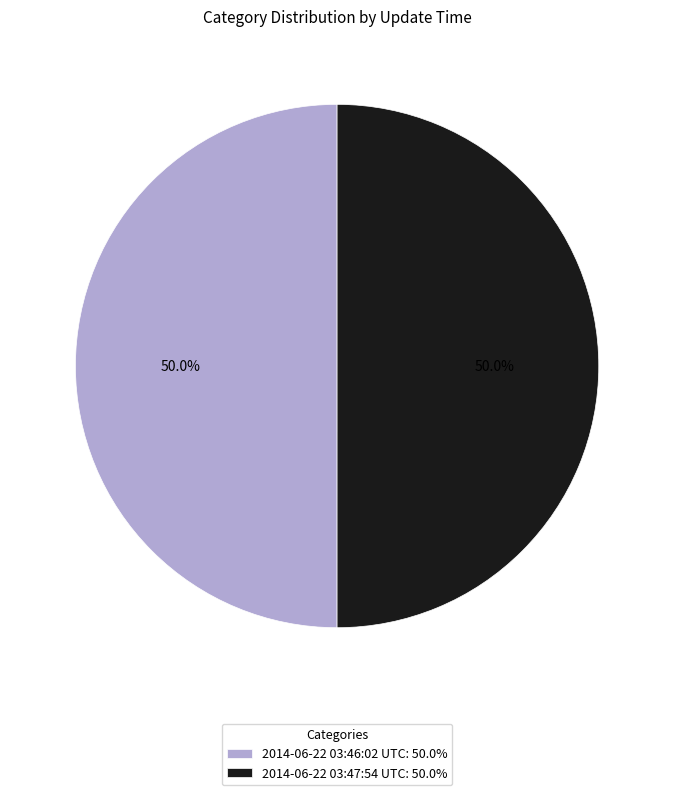

What is the total percentage of 2014-06-22 03:46:02 UTC and 2014-06-22 03:47:54 UTC?

100.0%